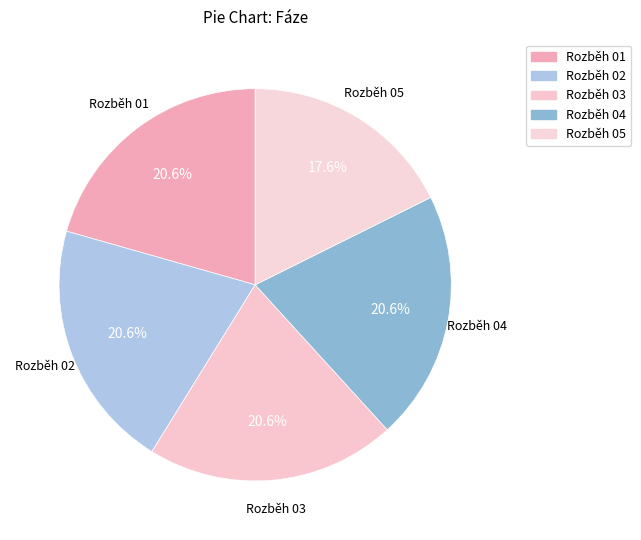

How much of the chart is everything except Rozběh 01?

79.4%